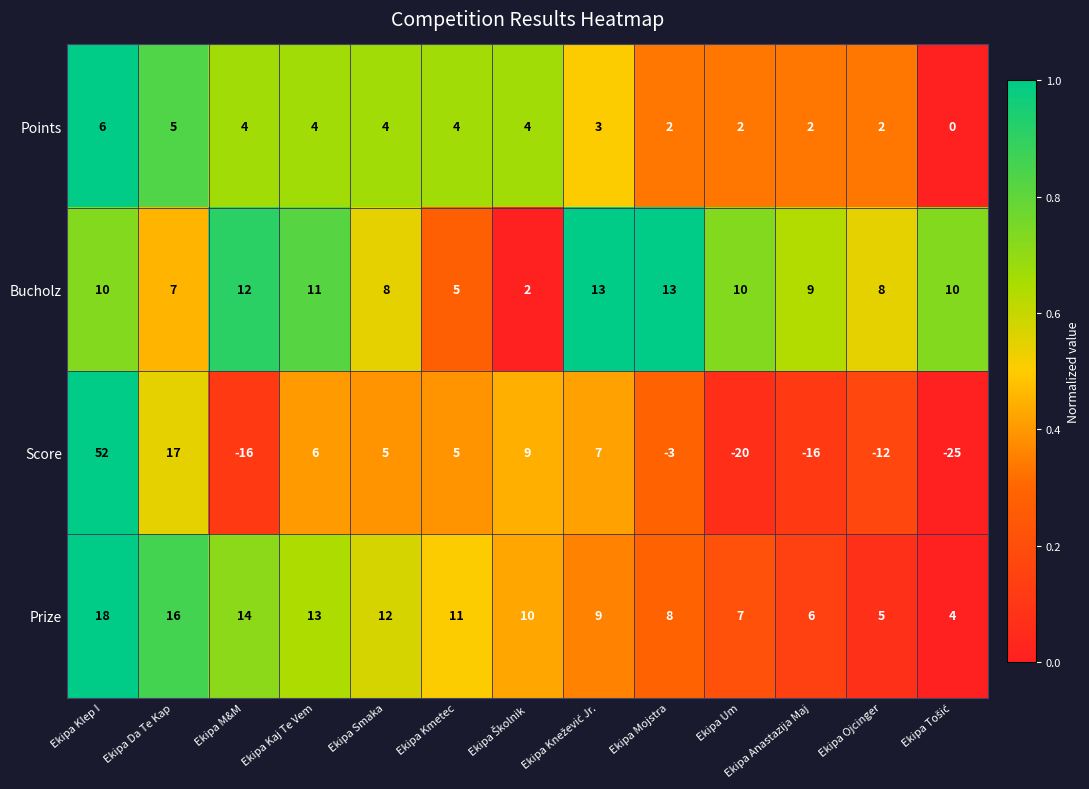

Count the number of categories in the chart.

13